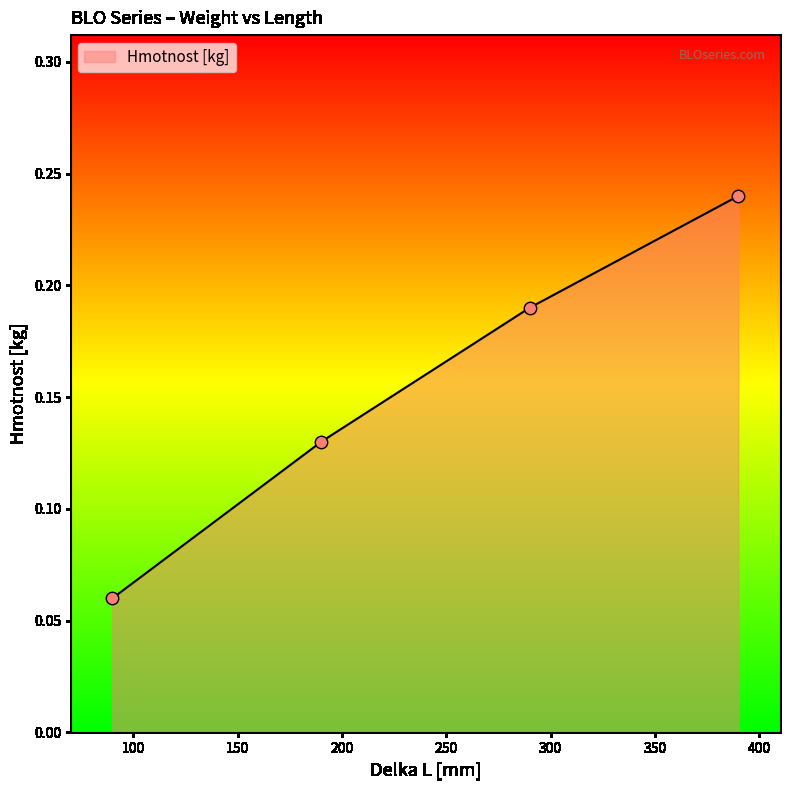

What is the change in value from 90 to 390?

+0.2